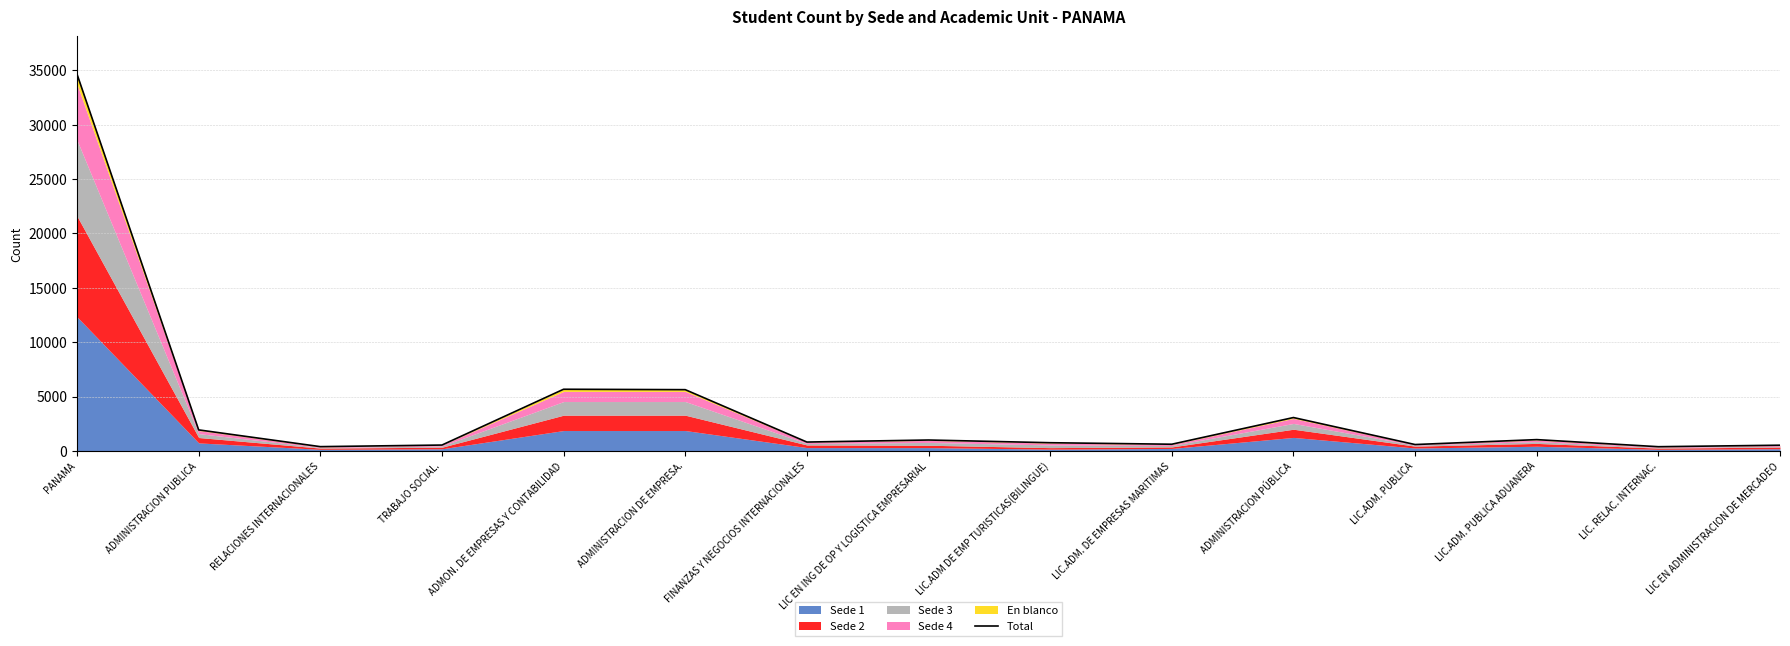

Which category has the lowest value across all series?

LIC. RELAC. INTERNAC.